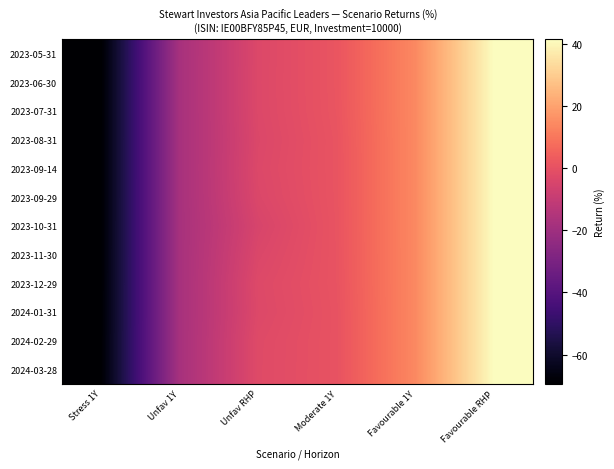

Reading right to left, extract all data points from this chart.

2023-05-31: Favourable RHP=41.5	Favourable 1Y=14.2	Moderate 1Y=1.4	Unfav RHP=-3.4	Unfav 1Y=-17.8	Stress 1Y=-69.4
2023-06-30: Favourable RHP=41.5	Favourable 1Y=14.2	Moderate 1Y=1.4	Unfav RHP=-3.3	Unfav 1Y=-17.8	Stress 1Y=-69.4
2023-07-31: Favourable RHP=41.5	Favourable 1Y=14.2	Moderate 1Y=1.3	Unfav RHP=-3.3	Unfav 1Y=-17.8	Stress 1Y=-69.3
2023-08-31: Favourable RHP=41.5	Favourable 1Y=14.2	Moderate 1Y=1.0	Unfav RHP=-3.7	Unfav 1Y=-17.8	Stress 1Y=-69.3
2023-09-14: Favourable RHP=41.5	Favourable 1Y=14.2	Moderate 1Y=1.0	Unfav RHP=-3.3	Unfav 1Y=-17.8	Stress 1Y=-69.3
2023-09-29: Favourable RHP=41.5	Favourable 1Y=14.2	Moderate 1Y=1.0	Unfav RHP=-3.7	Unfav 1Y=-17.8	Stress 1Y=-69.3
2023-10-31: Favourable RHP=41.5	Favourable 1Y=14.2	Moderate 1Y=0.9	Unfav RHP=-4.8	Unfav 1Y=-17.8	Stress 1Y=-69.3
2023-11-30: Favourable RHP=41.5	Favourable 1Y=14.2	Moderate 1Y=0.9	Unfav RHP=-3.8	Unfav 1Y=-17.8	Stress 1Y=-69.3
2023-12-29: Favourable RHP=41.5	Favourable 1Y=14.2	Moderate 1Y=0.8	Unfav RHP=-2.9	Unfav 1Y=-17.8	Stress 1Y=-69.3
2024-01-31: Favourable RHP=41.5	Favourable 1Y=14.2	Moderate 1Y=0.6	Unfav RHP=-3.1	Unfav 1Y=-17.8	Stress 1Y=-69.2
2024-02-29: Favourable RHP=41.5	Favourable 1Y=14.2	Moderate 1Y=0.6	Unfav RHP=-2.5	Unfav 1Y=-17.8	Stress 1Y=-69.0
2024-03-28: Favourable RHP=41.5	Favourable 1Y=14.2	Moderate 1Y=0.6	Unfav RHP=-2.4	Unfav 1Y=-17.8	Stress 1Y=-69.0